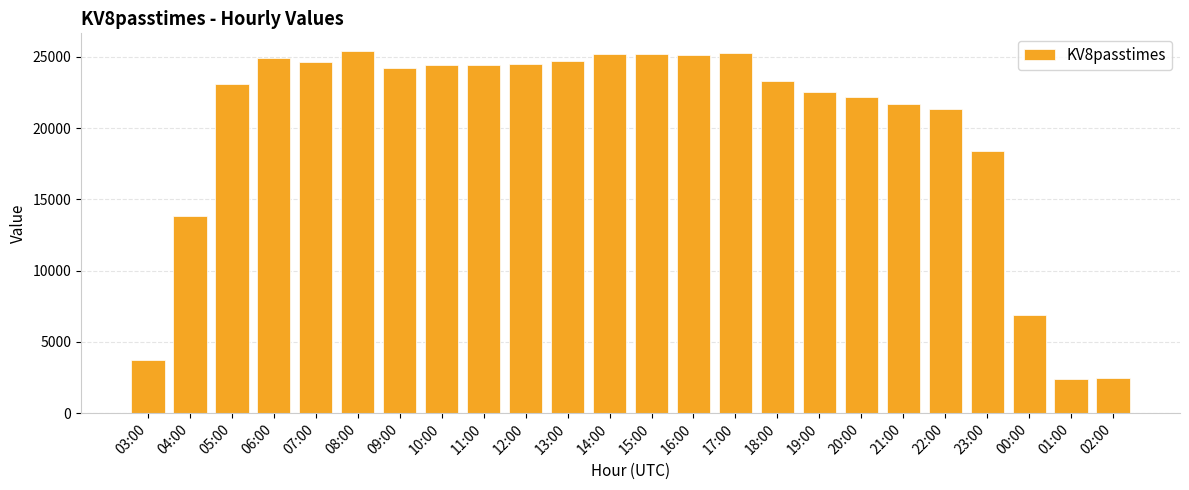

Approximately how many times larger is the value at 20:00 compared to 01:00?

9.3